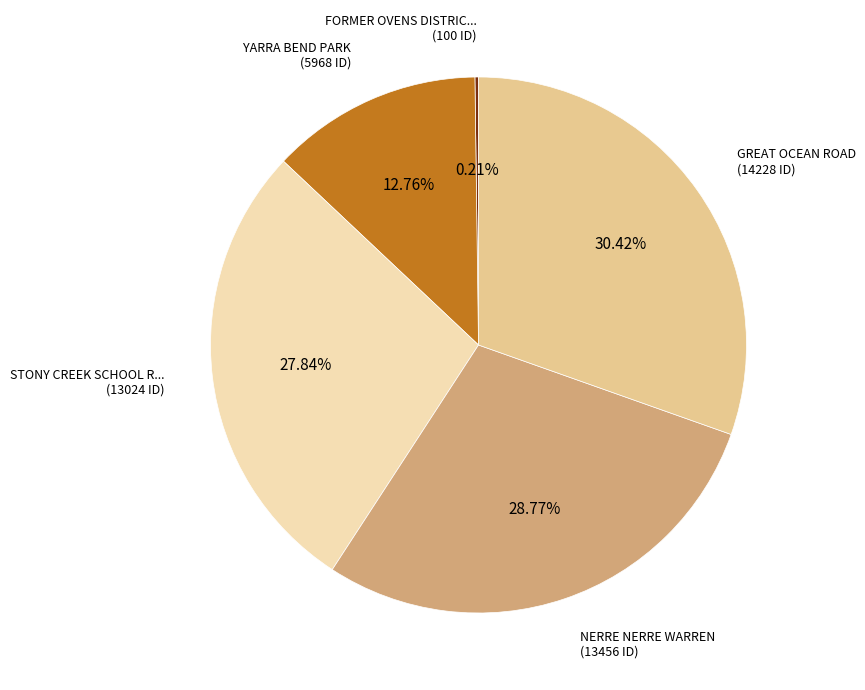

Is there a majority slice in this chart?

No